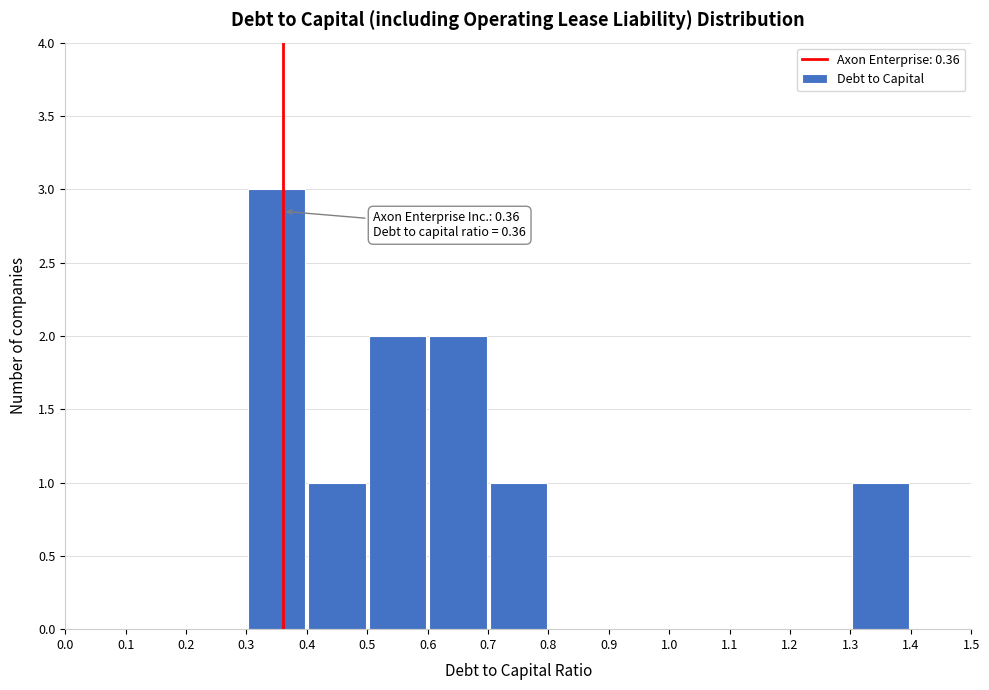

Which range on the x-axis has the tallest bar?

0.3 to 0.4